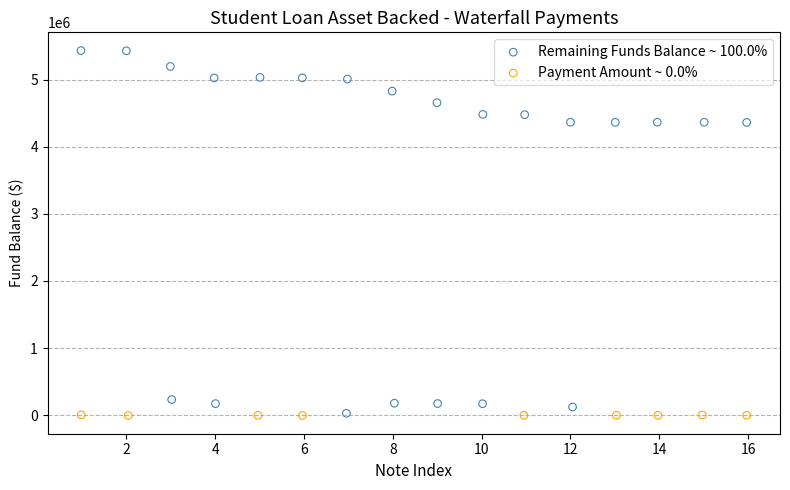

Which series reaches the maximum Y coordinate?

Remaining Funds Balance ~ 100.0%